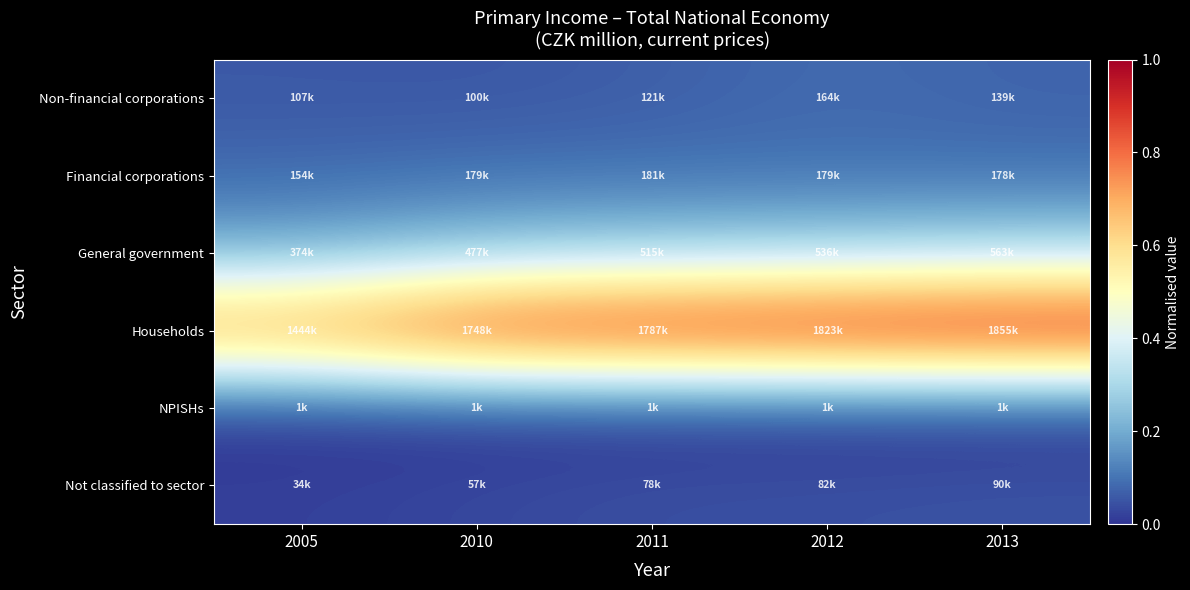

Reading left to right, transcribe all the data shown in this chart.

Non-financial corporations: 2005=0.1	2010=0.1	2011=0.1	2012=0.1	2013=0.1
Financial corporations: 2005=0.1	2010=0.1	2011=0.1	2012=0.1	2013=0.1
General government: 2005=0.2	2010=0.3	2011=0.3	2012=0.3	2013=0.3
Households: 2005=0.8	2010=0.9	2011=1.0	2012=1.0	2013=1.0
NPISHs: 2005=0.0	2010=0.0	2011=0.0	2012=0.0	2013=0.0
Not classified to sector: 2005=0.0	2010=0.0	2011=0.0	2012=0.0	2013=0.0